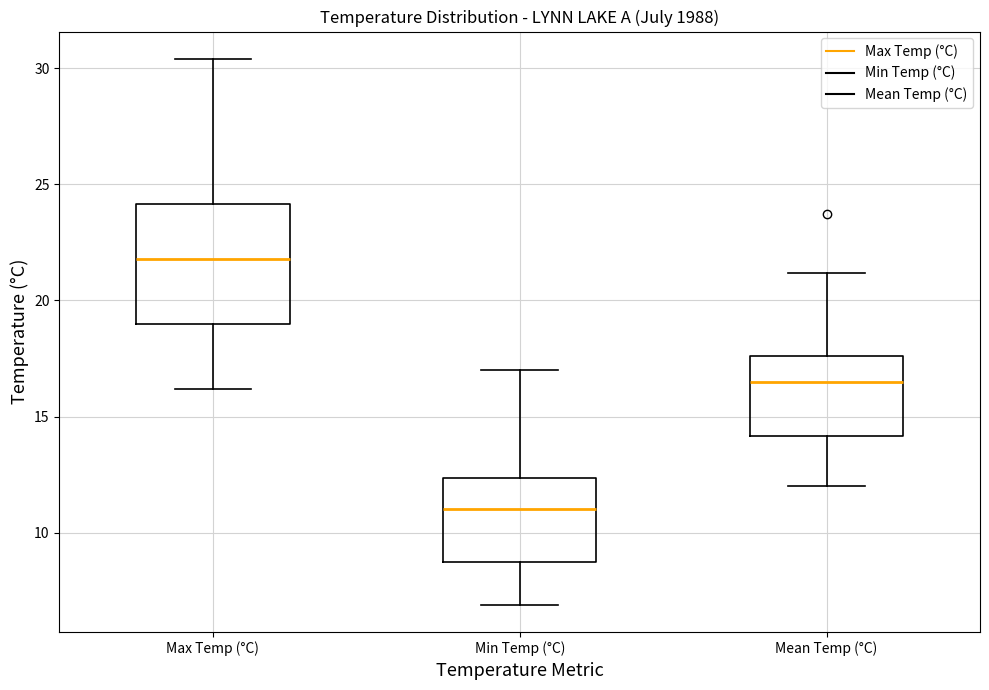

Where does the lower whisker of the box for Max Temp (°C) end on the y-axis? The values are not printed on the chart, so give them approximately, as read against the axis.

16.0